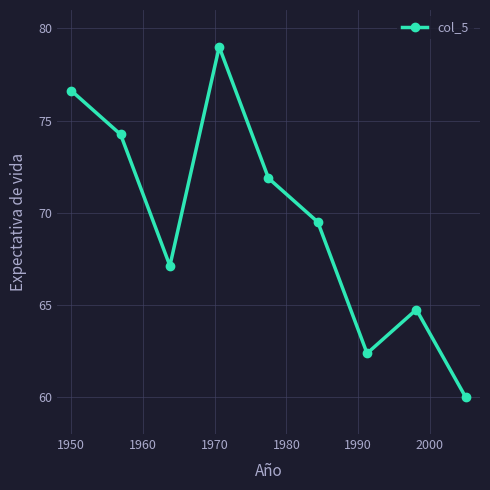

What is the greatest value displayed?

79.0